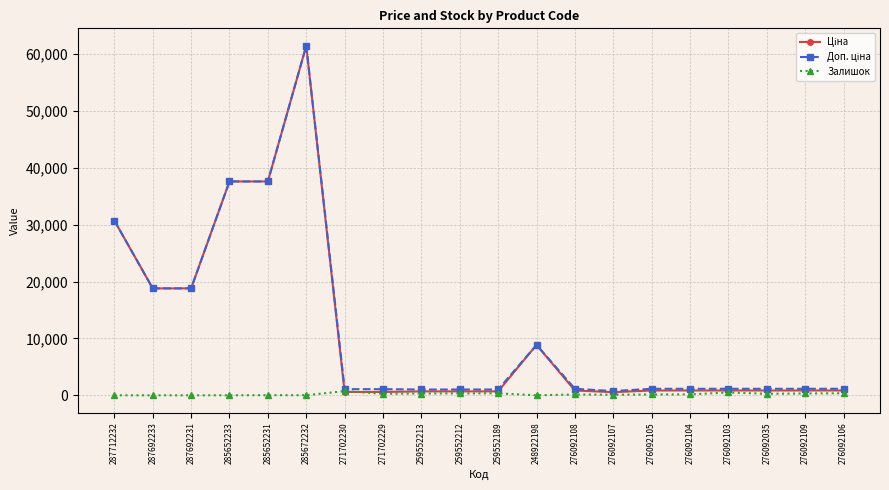

The Залишок series shows 273.0 at 271702229. True or false?

True